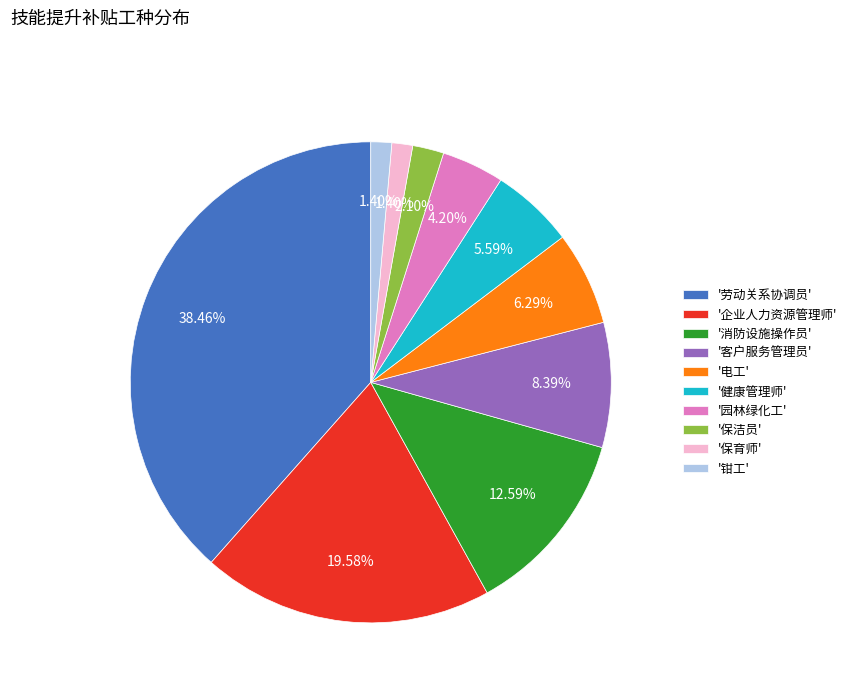

Is there any slice that represents more than half of the pie?

No